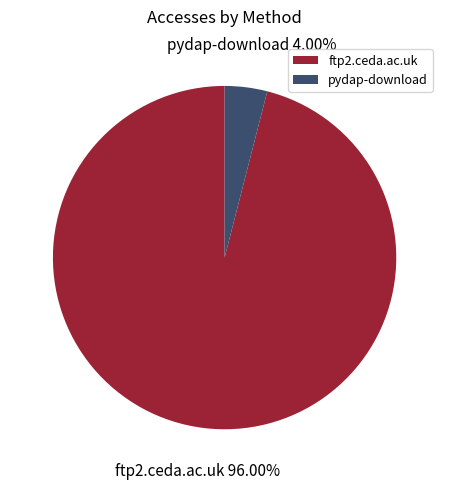

Which slice is the largest?

ftp2.ceda.ac.uk